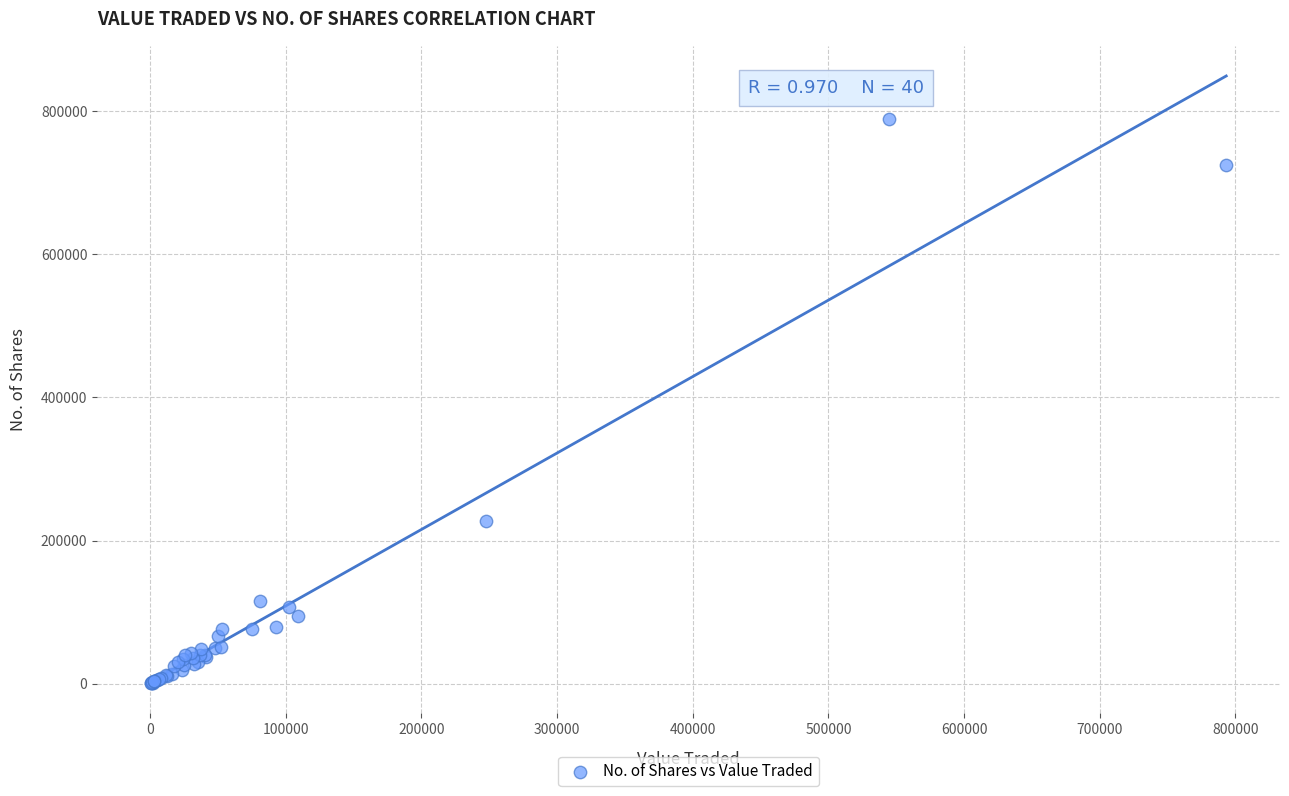

What Y value in the scatter plot is closest to 394636?

227466